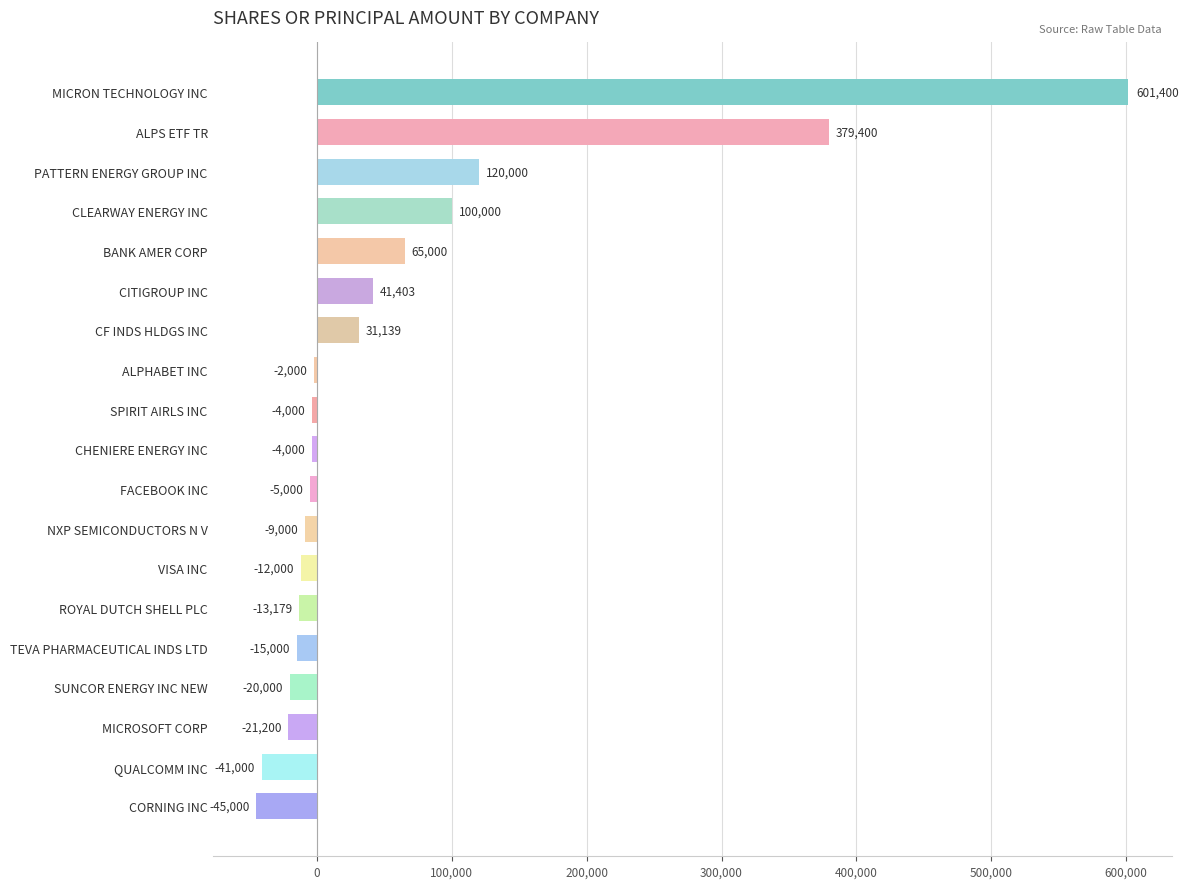

At which label is the value closest to 278200?

ALPS ETF TR